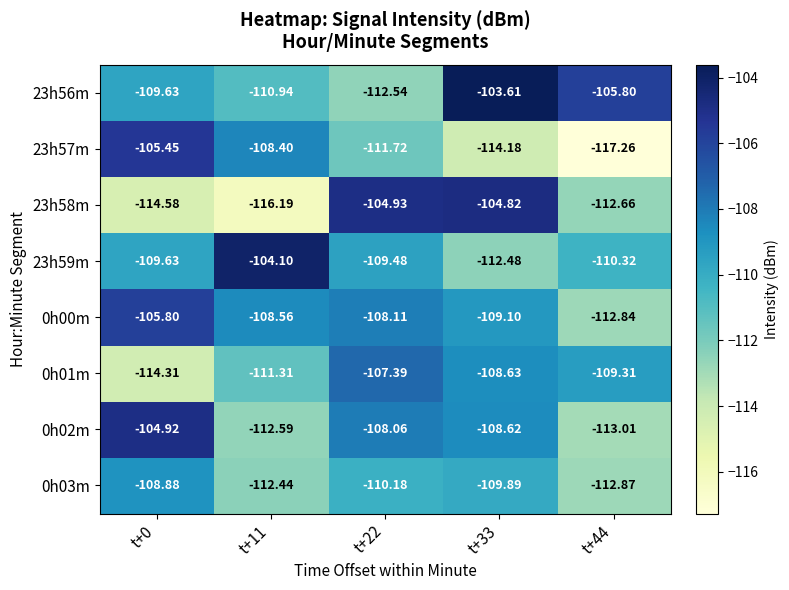

Is the value of 0h00m at t+33 greater than the value of 23h59m at t+22?

Yes